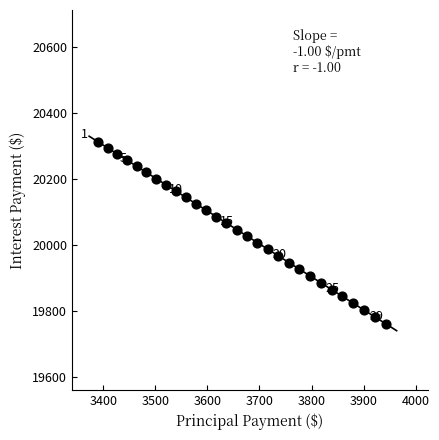

What is the range of X values (max minus min)?

553.6